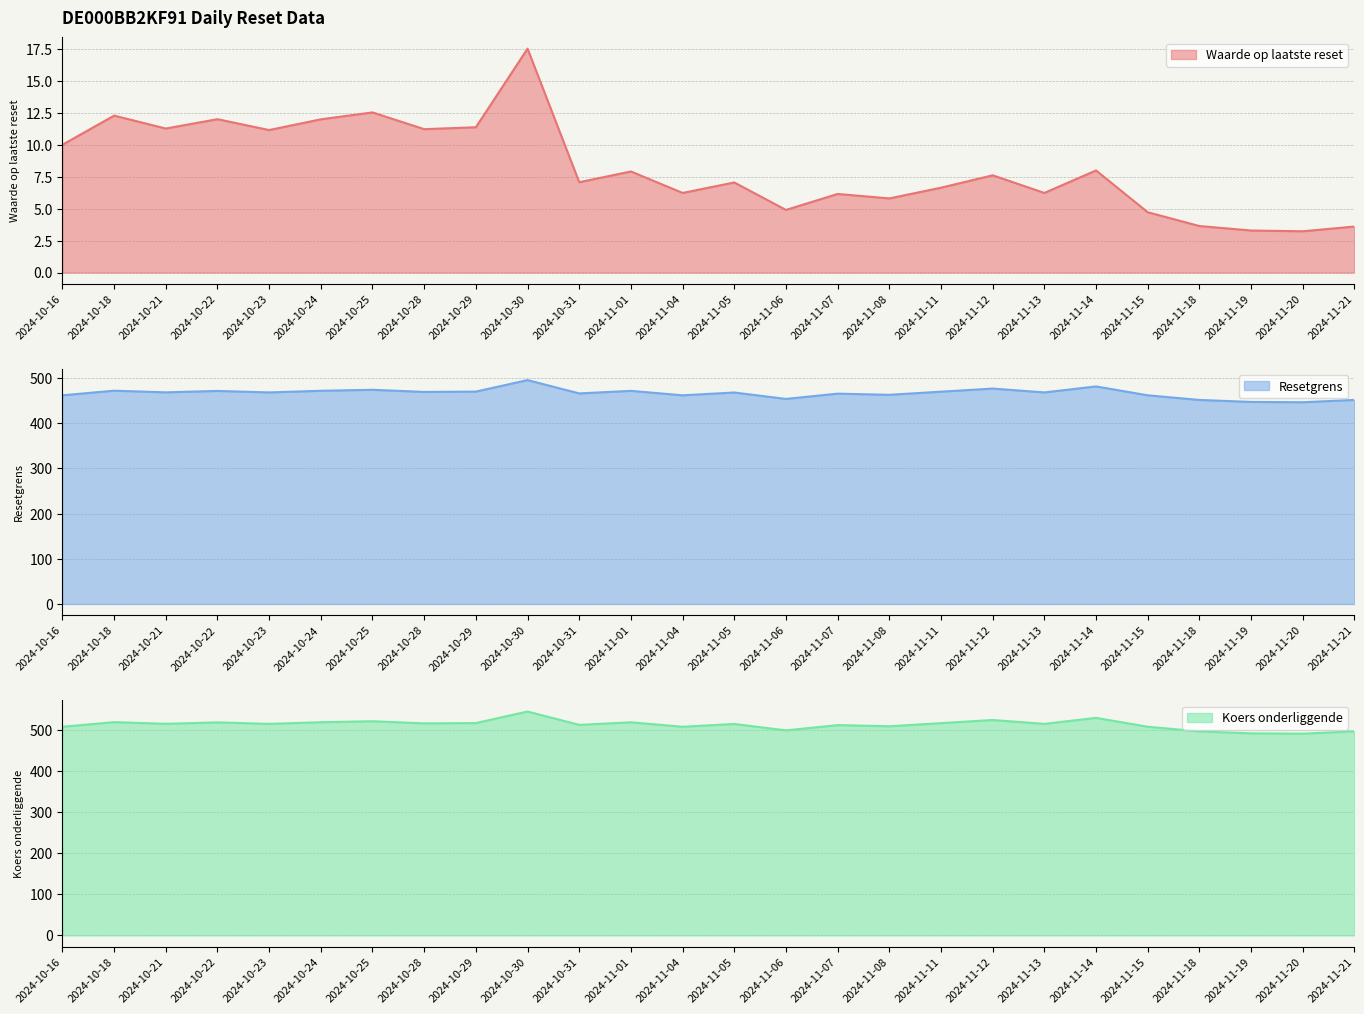

Which series has the largest total across all categories?

Koers onderliggende